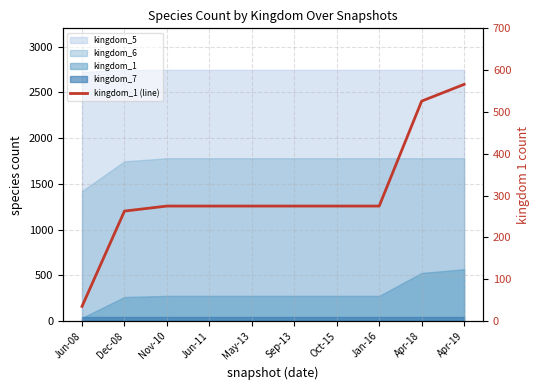

Is it true that the value at Oct-15 is 424?

False